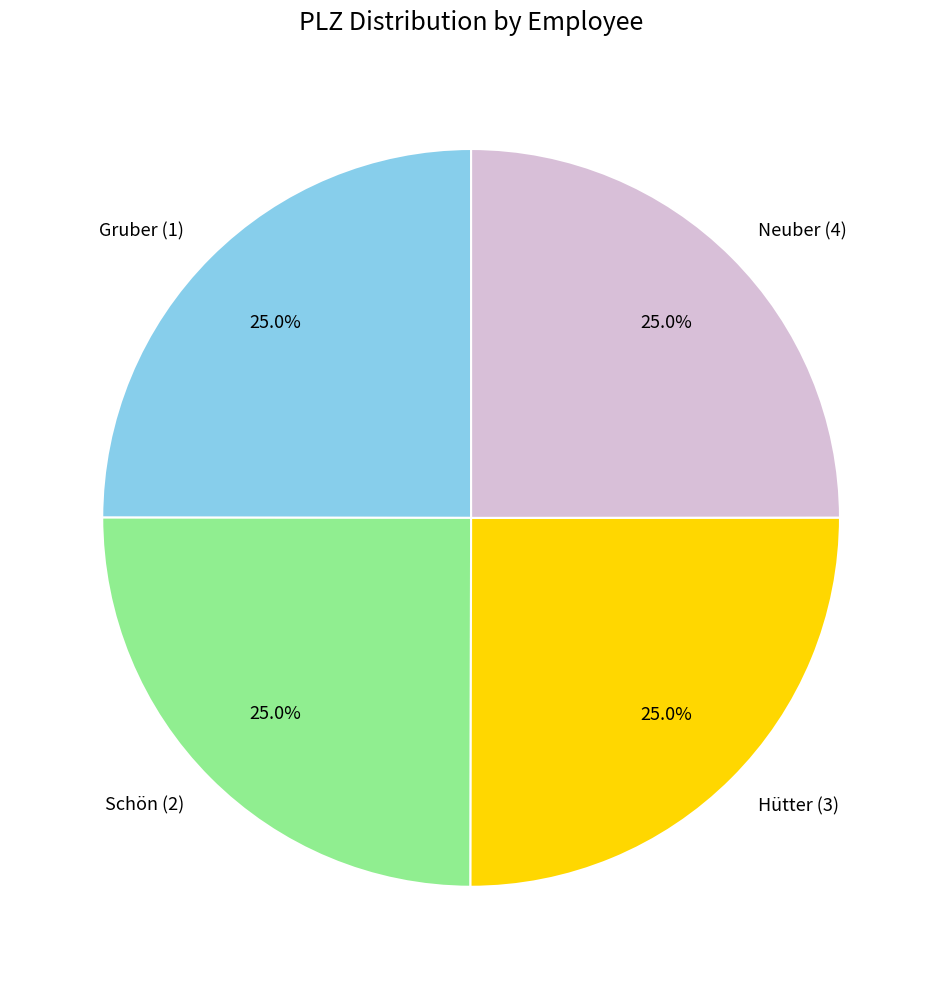

Is there any slice that represents more than half of the pie?

No